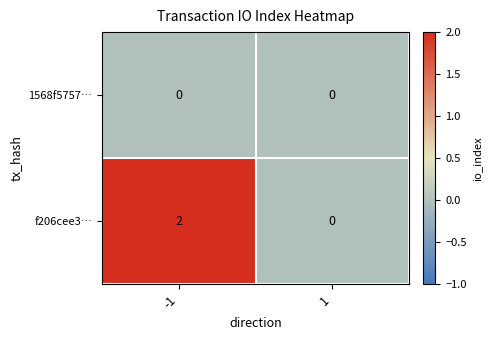

Count the number of data series in this chart.

2